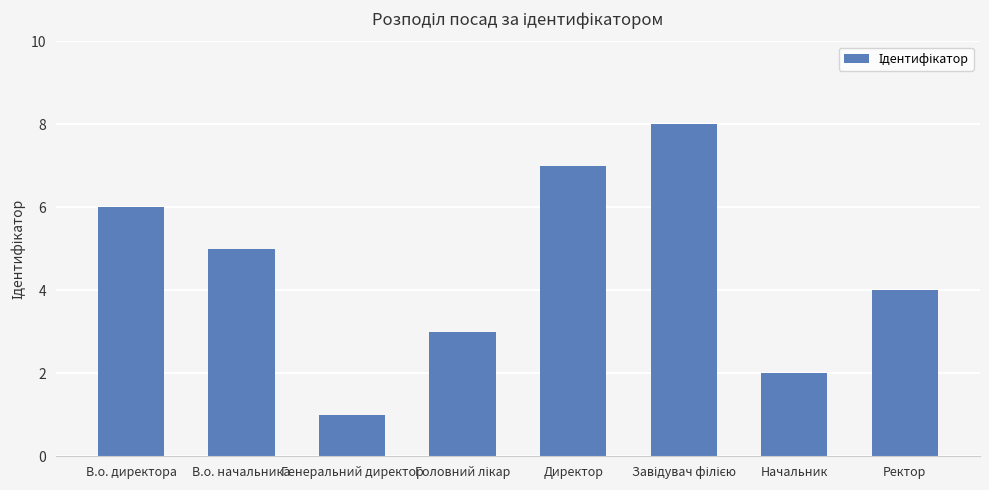

What is the difference between the maximum and minimum values?

7